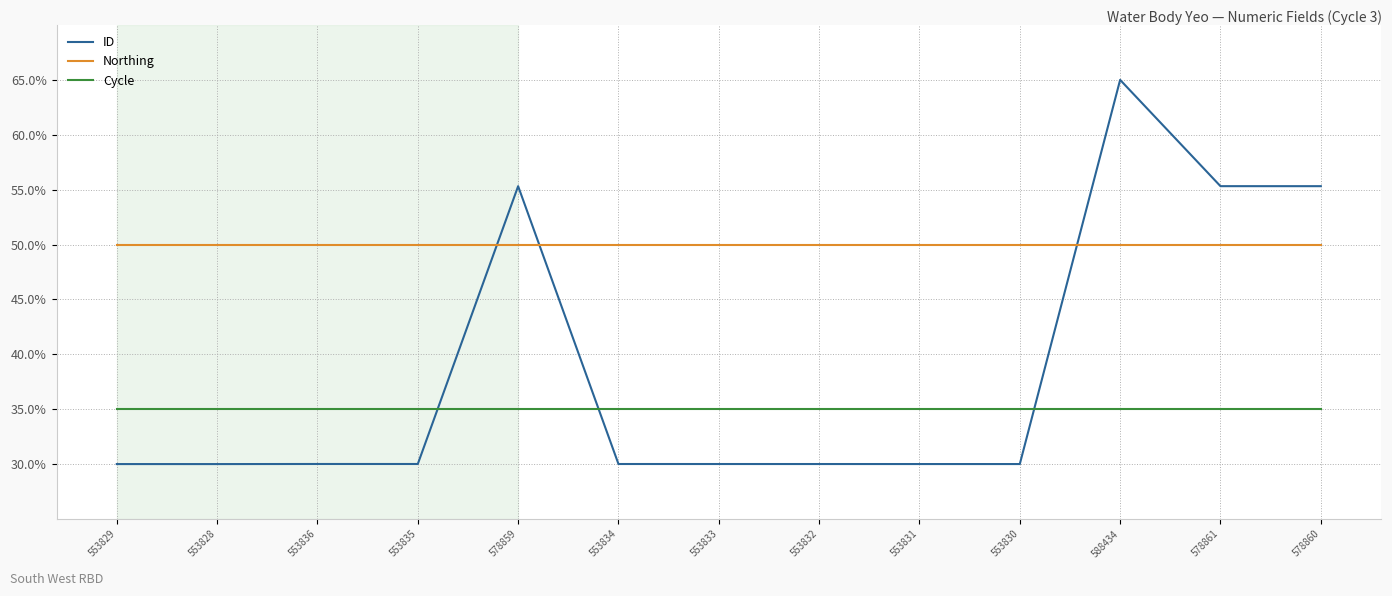

Reading left to right, transcribe all the data shown in this chart.

ID: 30.0	30.0	30.0	30.0	55.3	30.0	30.0	30.0	30.0	30.0	65.0	55.3	55.3
Northing: 50.0	50.0	50.0	50.0	50.0	50.0	50.0	50.0	50.0	50.0	50.0	50.0	50.0
Cycle: 35.0	35.0	35.0	35.0	35.0	35.0	35.0	35.0	35.0	35.0	35.0	35.0	35.0